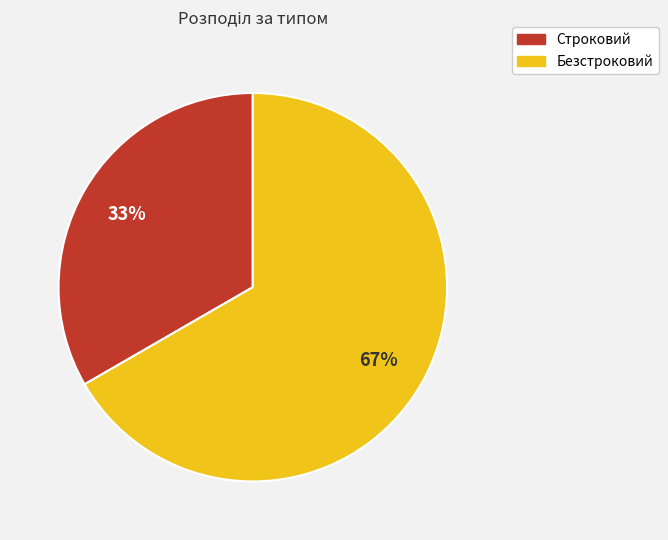

Rank the categories by value from lowest to highest.

Строковий, Безстроковий